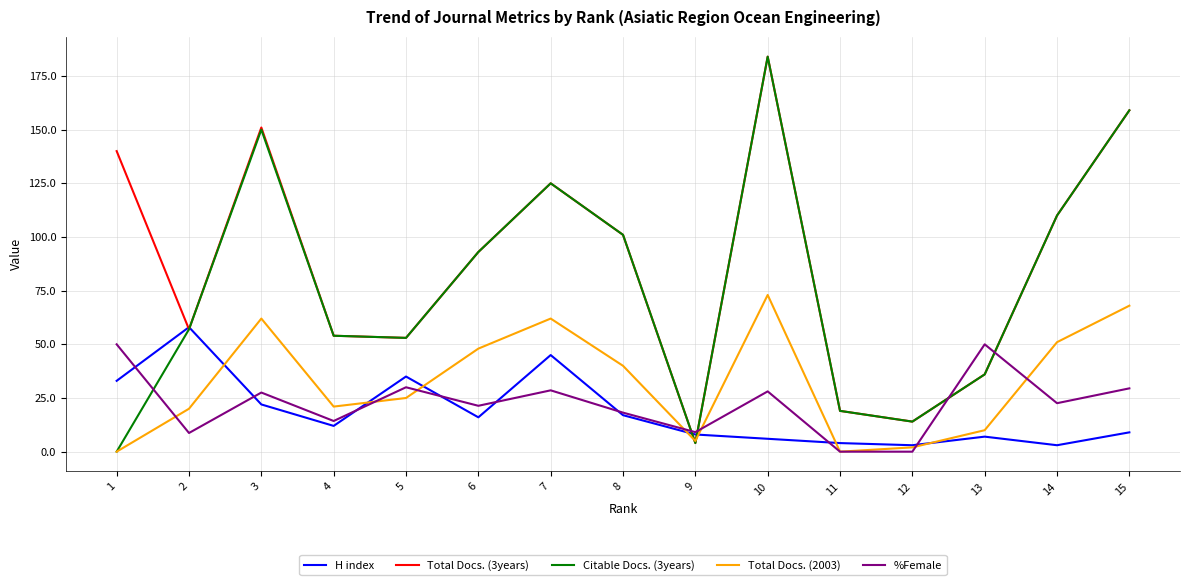

At which category does %Female reach its first local valley?

2